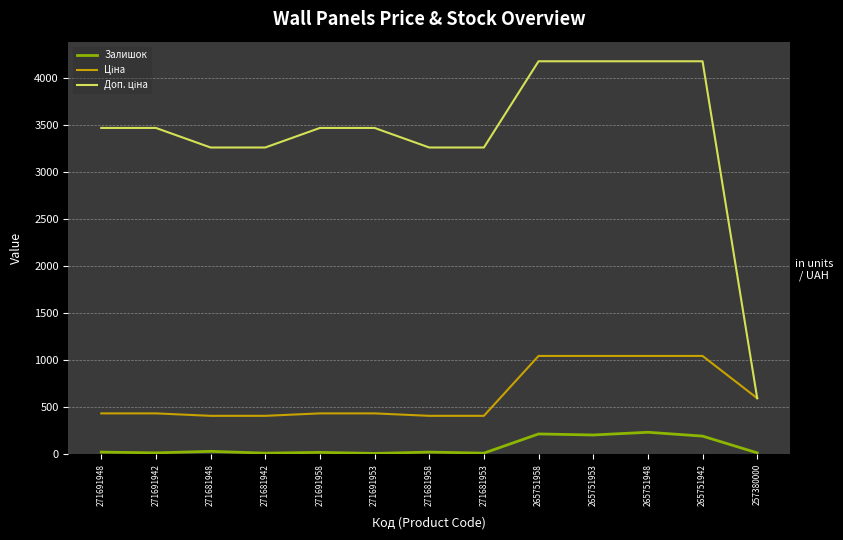

True or false: Залишок has a value of 11.0 at 271681942.

True